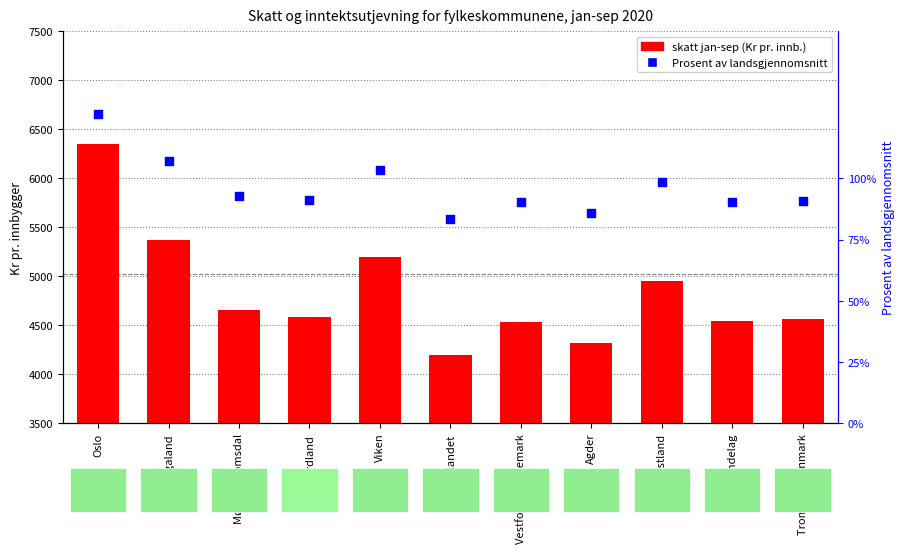

At how many categories does at least one series exceed 4712?

4